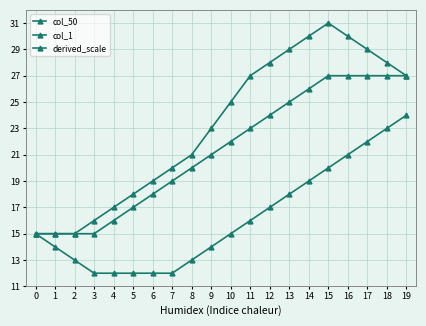

True or false: col_1 has a value of 8 at 13.

False